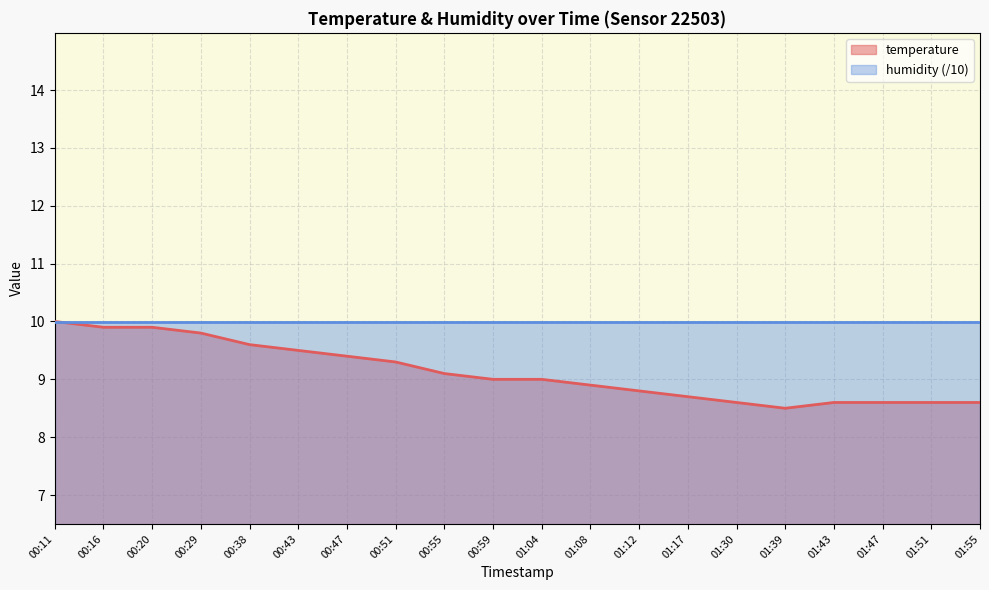

What is the value of the 5th point from the left?

9.6